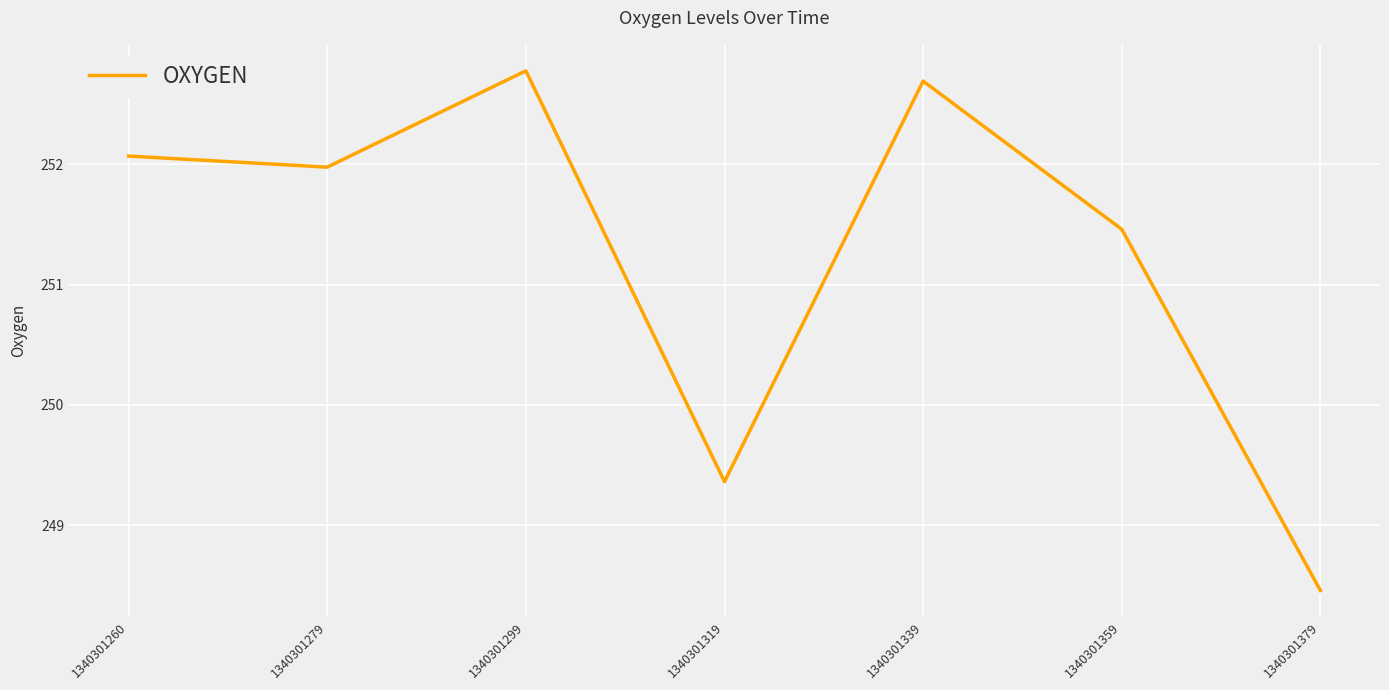

What is the minimum value shown in the chart?

248.5